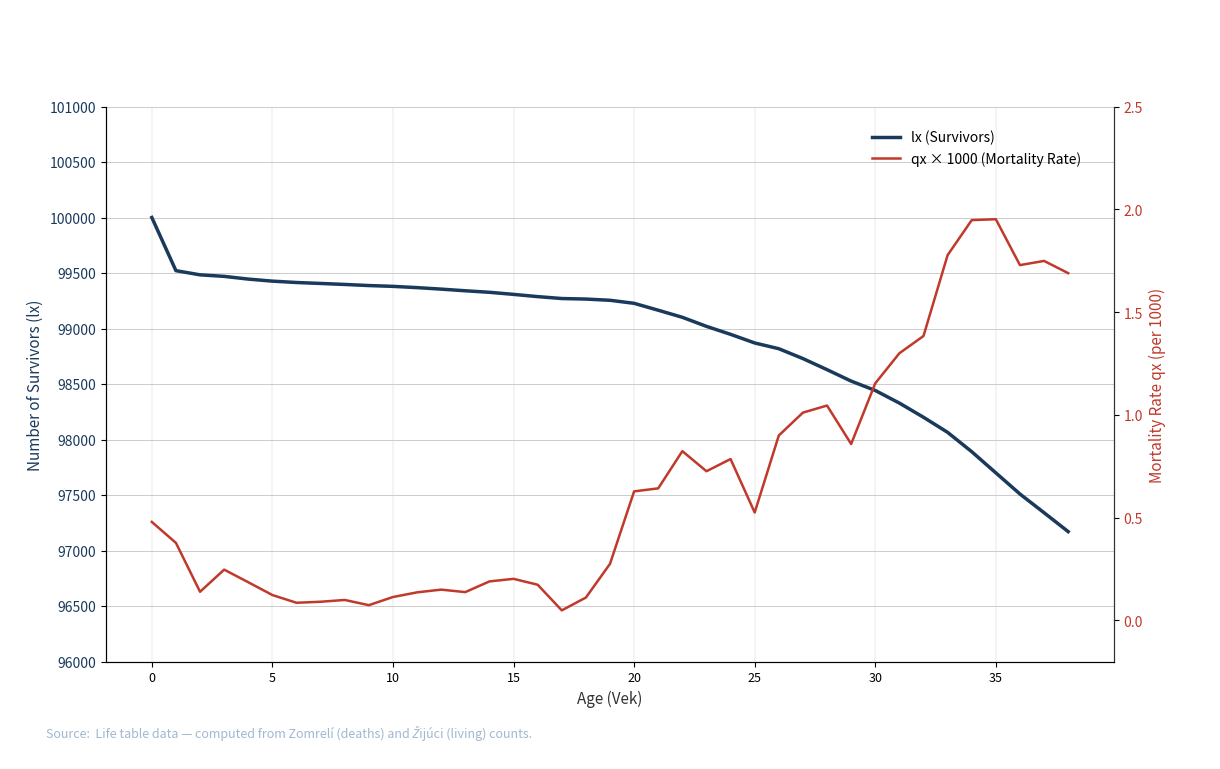

What is the minimum value for lx (Survivors)?

97170.1